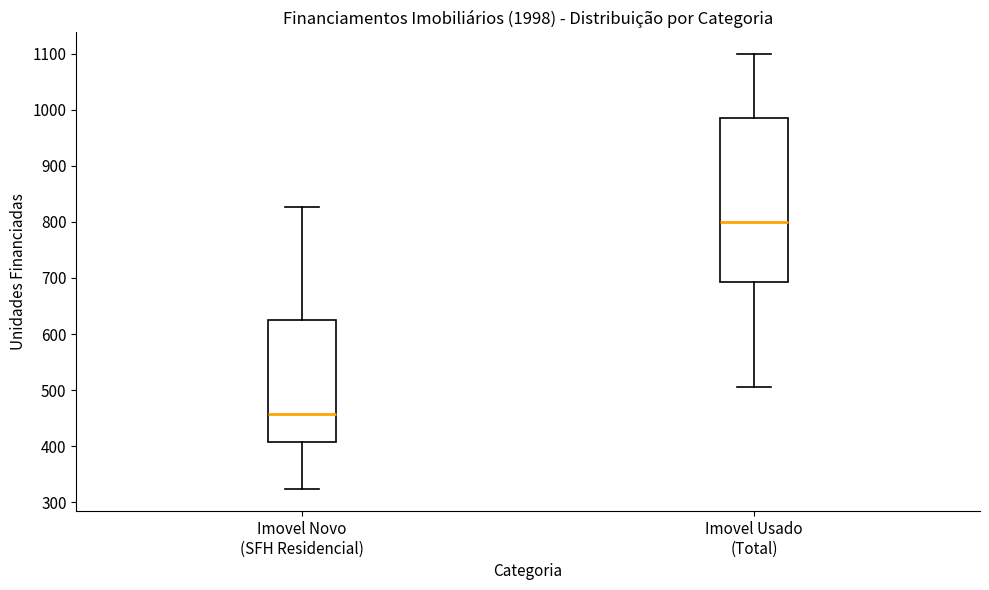

Reading left to right, transcribe this box plot: for each box, give where its median line is, the range the box spans, and where its two whiskers end, as read against the y-axis. The values are not printed on the chart, so give them approximately, as read against the axis.

Imovel Novo (SFH Residencial): median 460, box 410 to 620, whiskers 320 to 830
Imovel Usado (Total): median 800, box 690 to 990, whiskers 510 to 1100